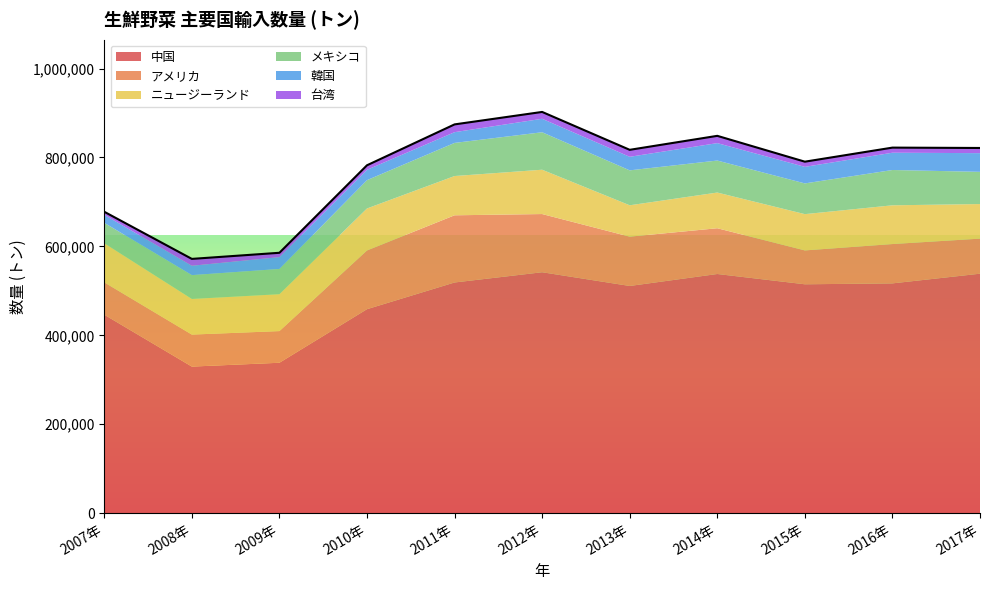

Count the number of data series in this chart.

6